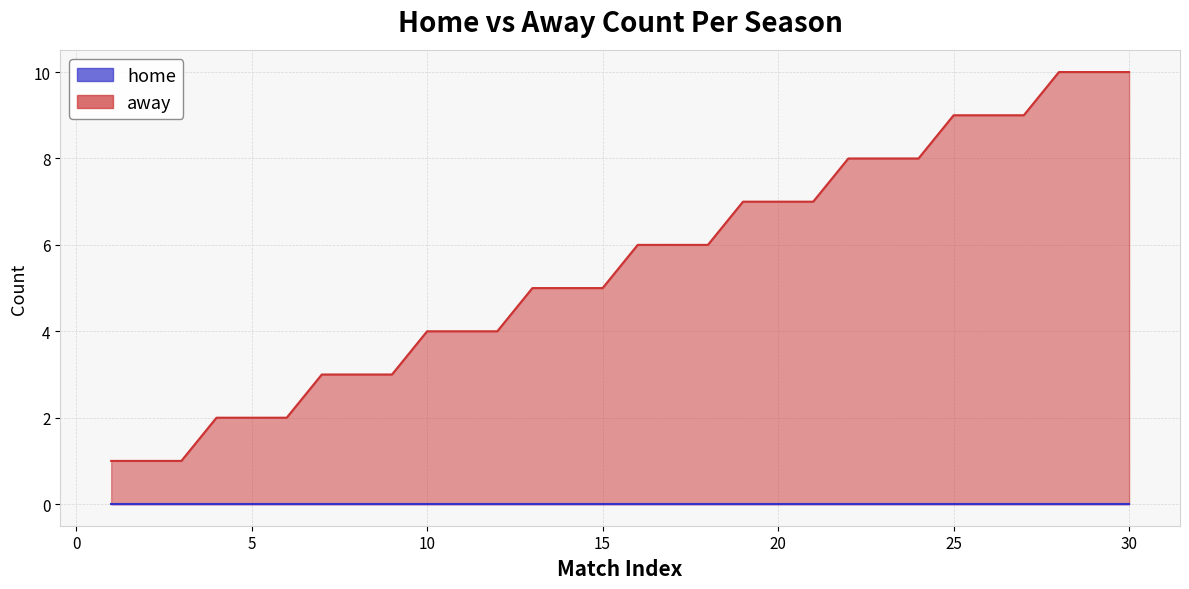

What is the sum of the values at 13 and 2?

6